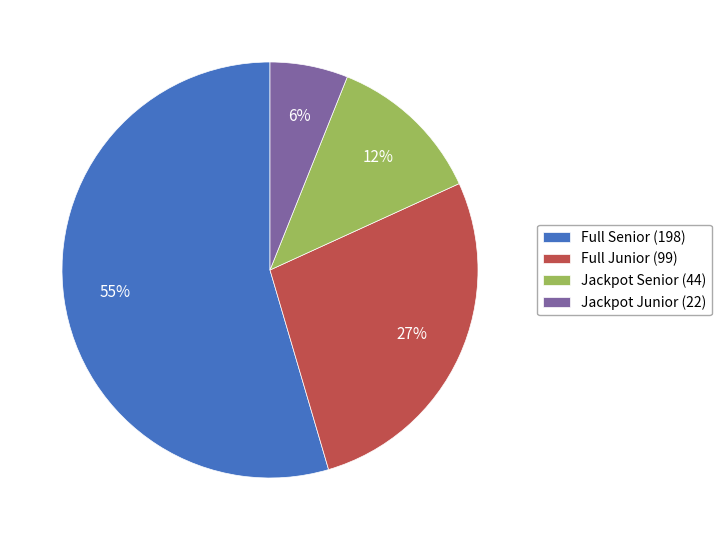

How many segments does this pie chart have?

4